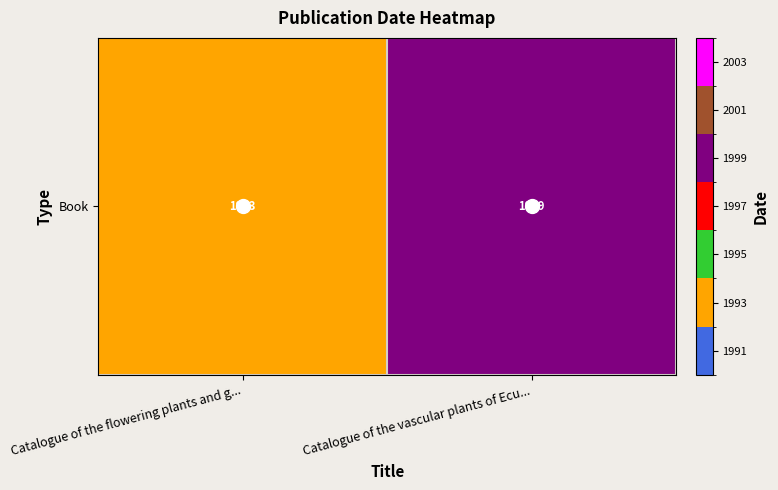

Which label corresponds to the largest value in the chart?

Catalogue of the vascular plants of Ecu...